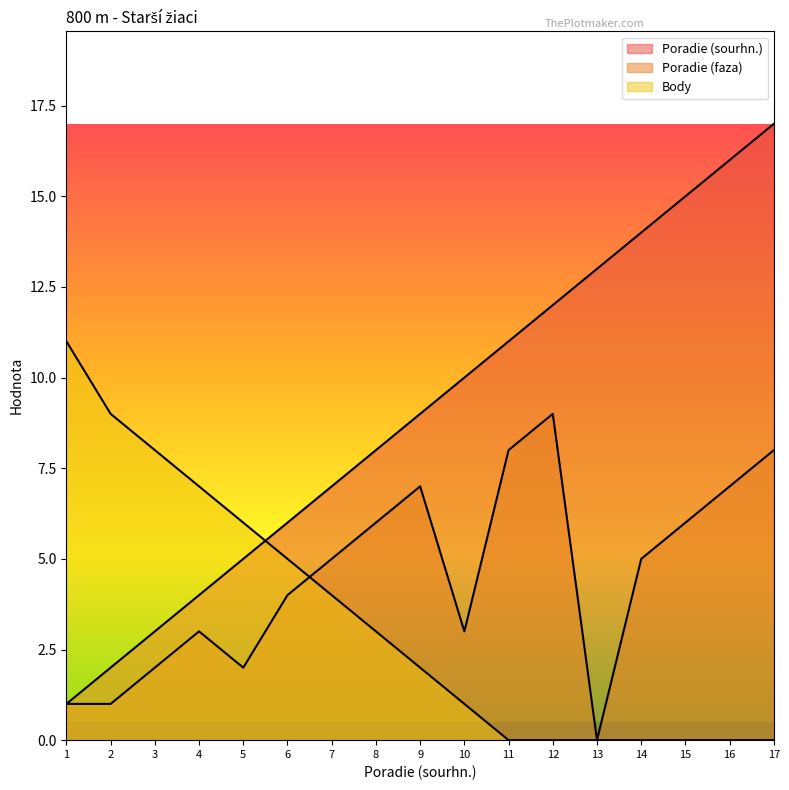

Where is the first local maximum for Poradie (faza)?

4